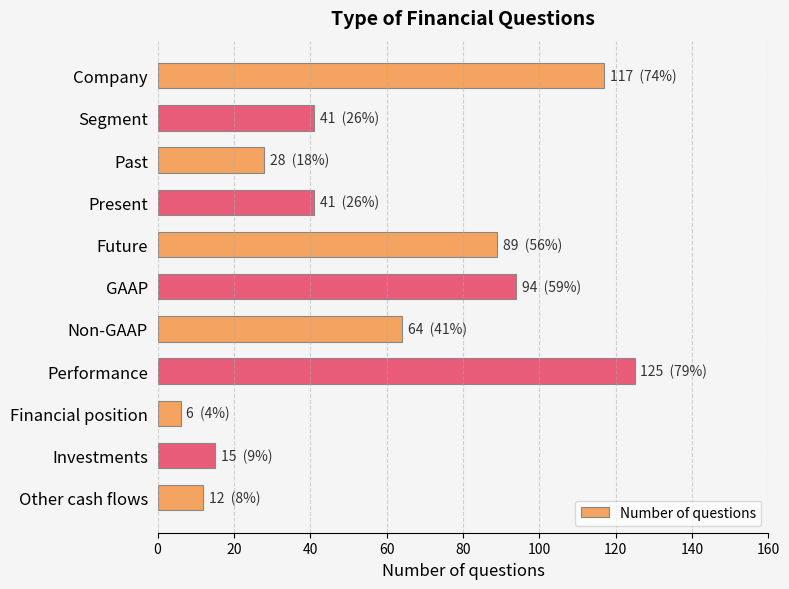

How many distinct data groups are displayed?

1